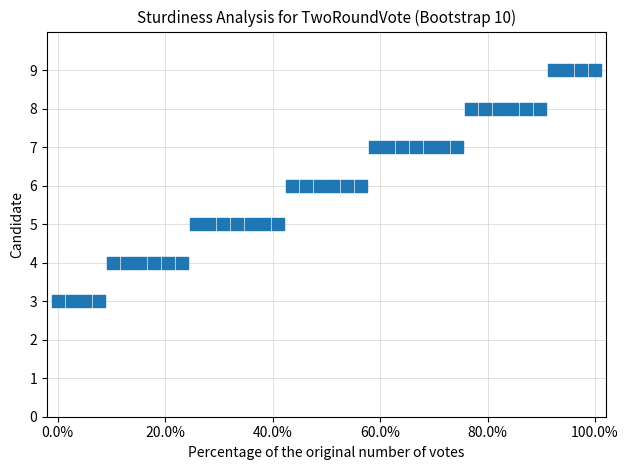

What is the range of Y values (max minus min)?

6